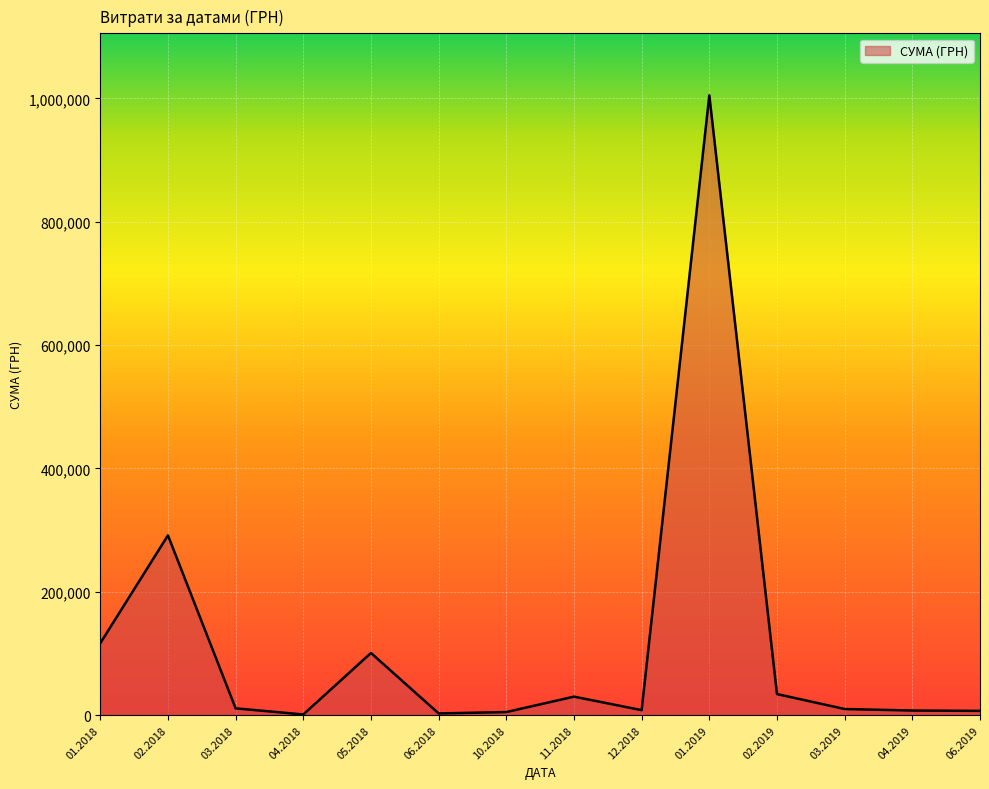

What is the greatest value displayed?

1004842.2